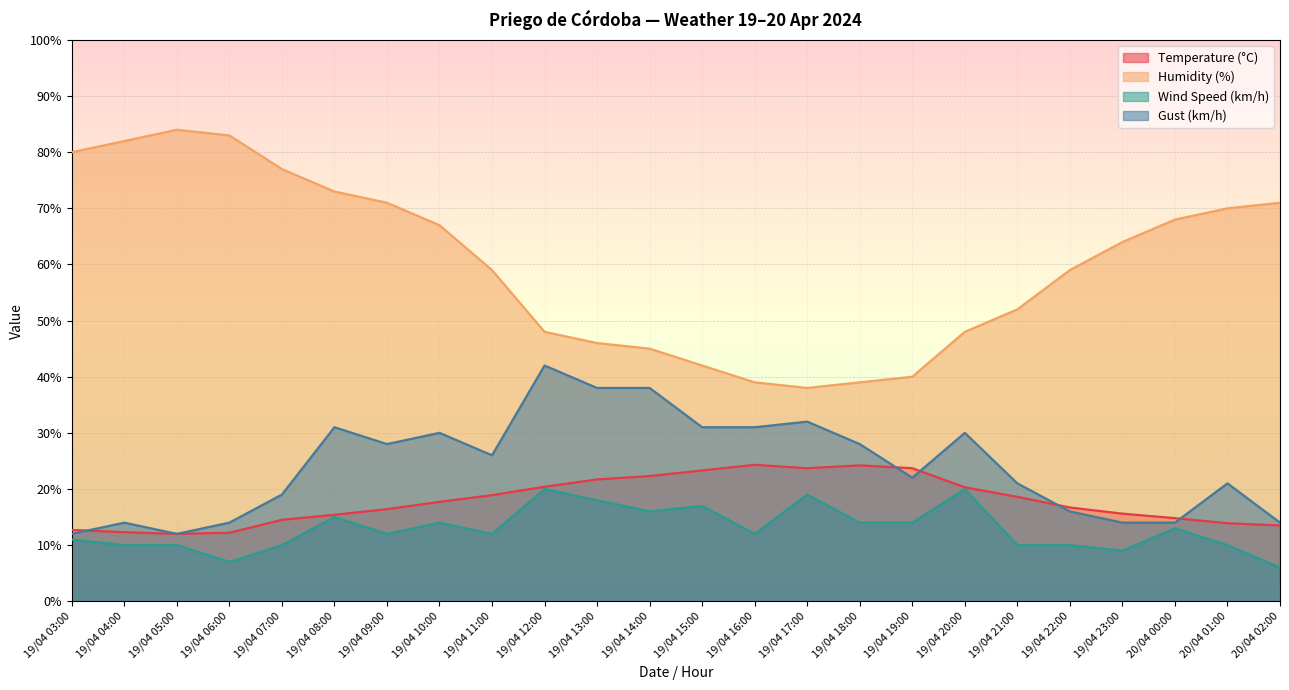

How many lines are shown in the chart?

4